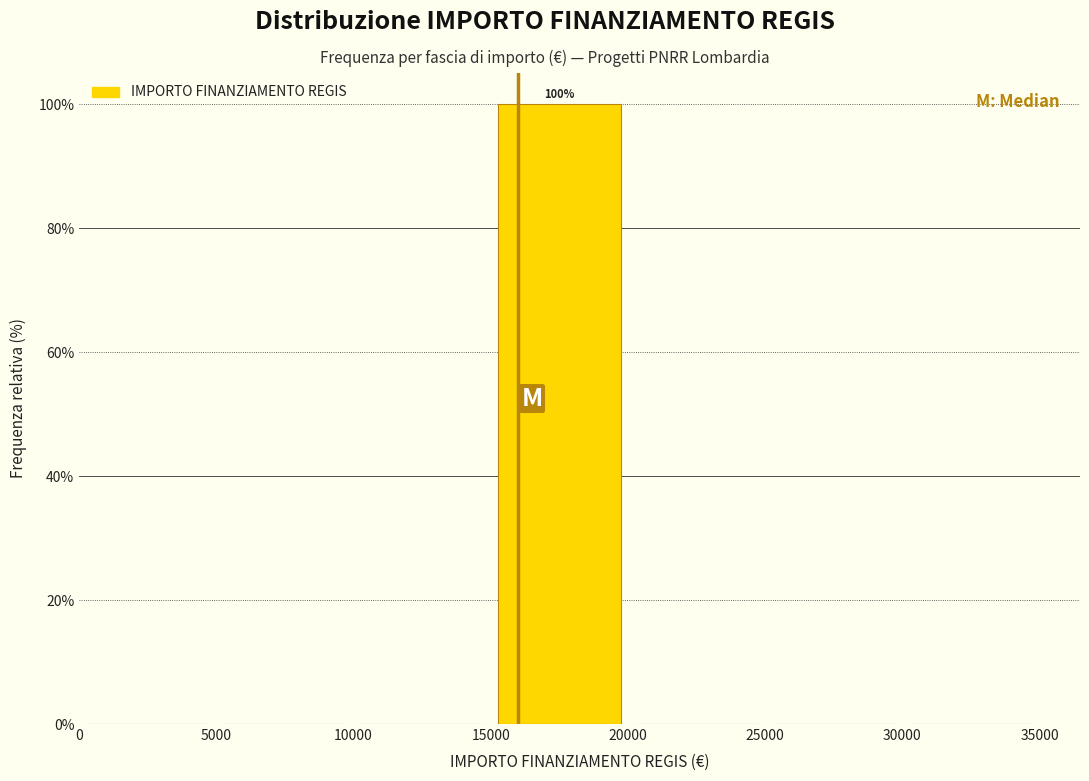

Over which range of the x-axis is the bar tallest?

15000 to 20000